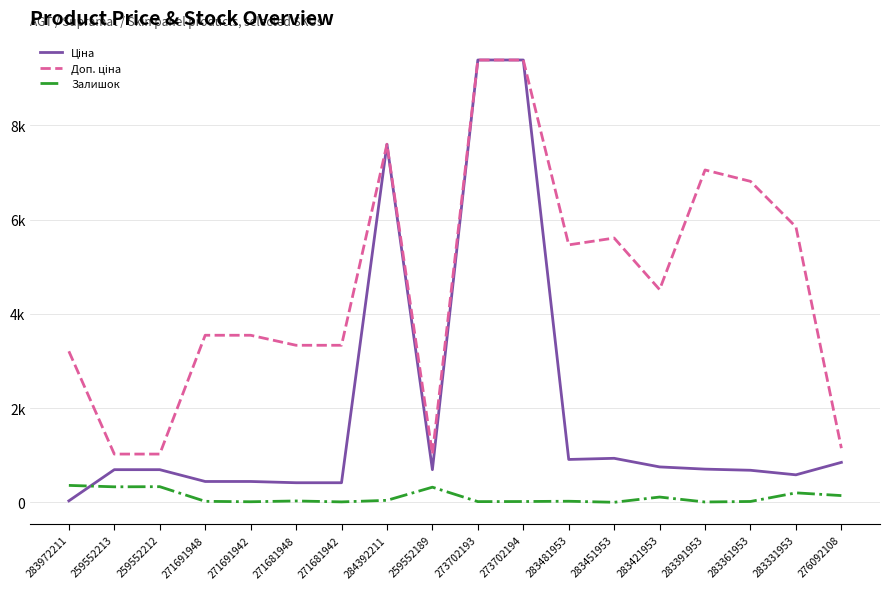

Reading left to right, extract all data points from this chart.

Ціна: 283972211=32.0	259552213=693.7	259552212=693.7	271691948=443.1	271691942=443.1	271681948=416.6	271681942=416.6	284392211=7596.5	259552189=693.7	273702193=9384.0	273702194=9384.0	283481953=910.4	283451953=934.5	283421953=752.2	283391953=705.1	283361953=681.0	283331953=584.4	276092108=848.4
Доп. ціна: 283972211=3205.0	259552213=1024.6	259552212=1024.6	271691948=3545.0	271691942=3545.0	271681948=3332.5	271681942=3332.5	284392211=7596.5	259552189=1024.6	273702193=9384.0	273702194=9384.0	283481953=5462.3	283451953=5607.2	283421953=4513.3	283391953=7051.3	283361953=6809.8	283331953=5843.9	276092108=1149.7
Залишок: 283972211=360.0	259552213=330.0	259552212=333.0	271691948=22.0	271691942=13.0	271681948=30.0	271681942=10.0	284392211=43.0	259552189=322.0	273702193=16.0	273702194=18.0	283481953=24.0	283451953=2.0	283421953=113.0	283391953=8.0	283361953=19.0	283331953=202.0	276092108=144.0